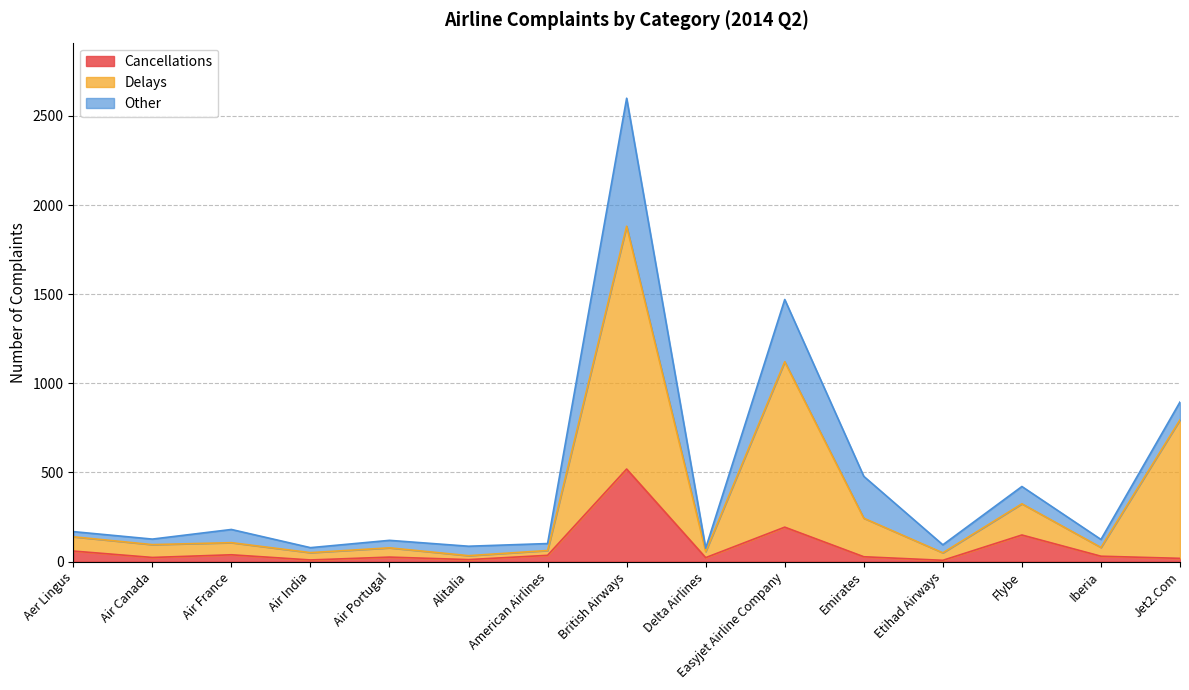

What is the total value across all series at Flybe?

421